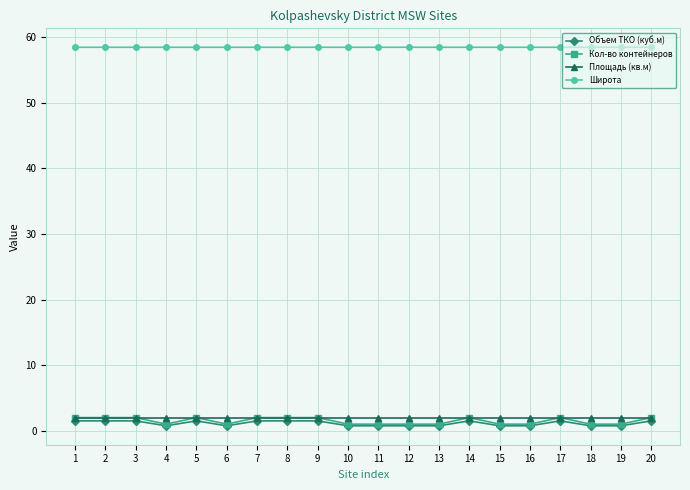

True or false: Кол-во контейнеров has more than 2 points higher than both neighbors.

True